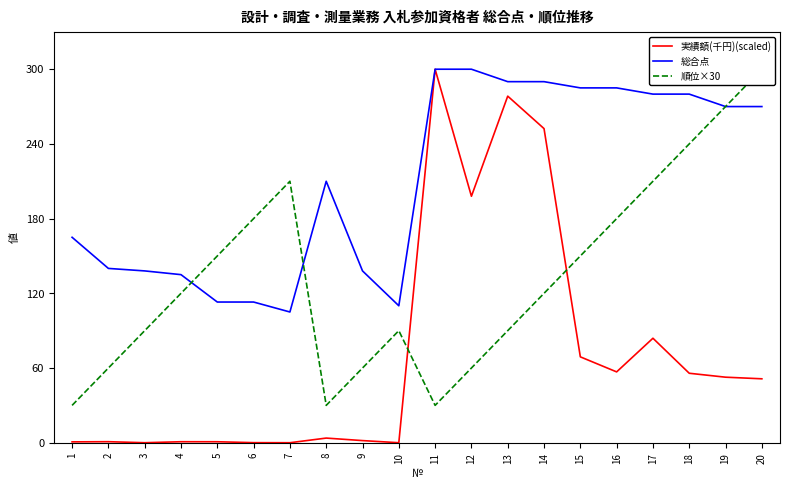

What is the maximum value for 総合点?

300.0